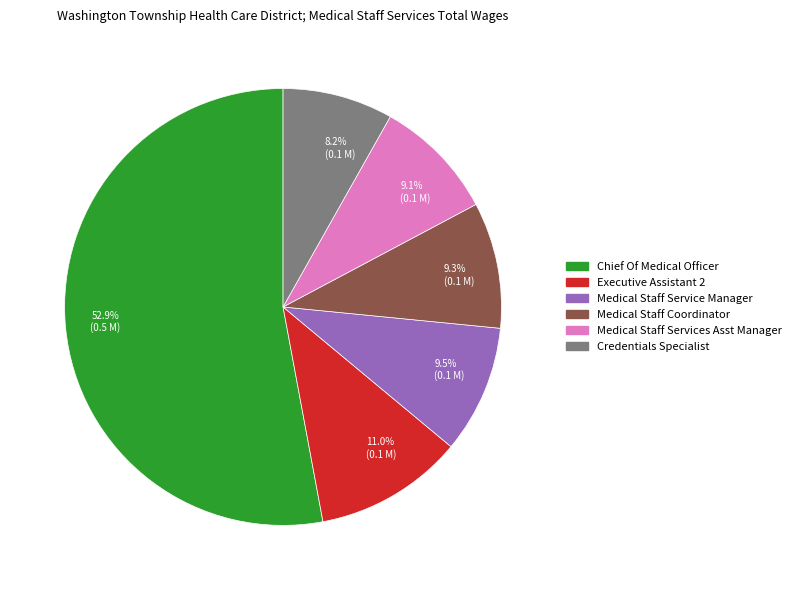

What percentage is the Chief Of Medical Officer slice, to the nearest percent?

53%